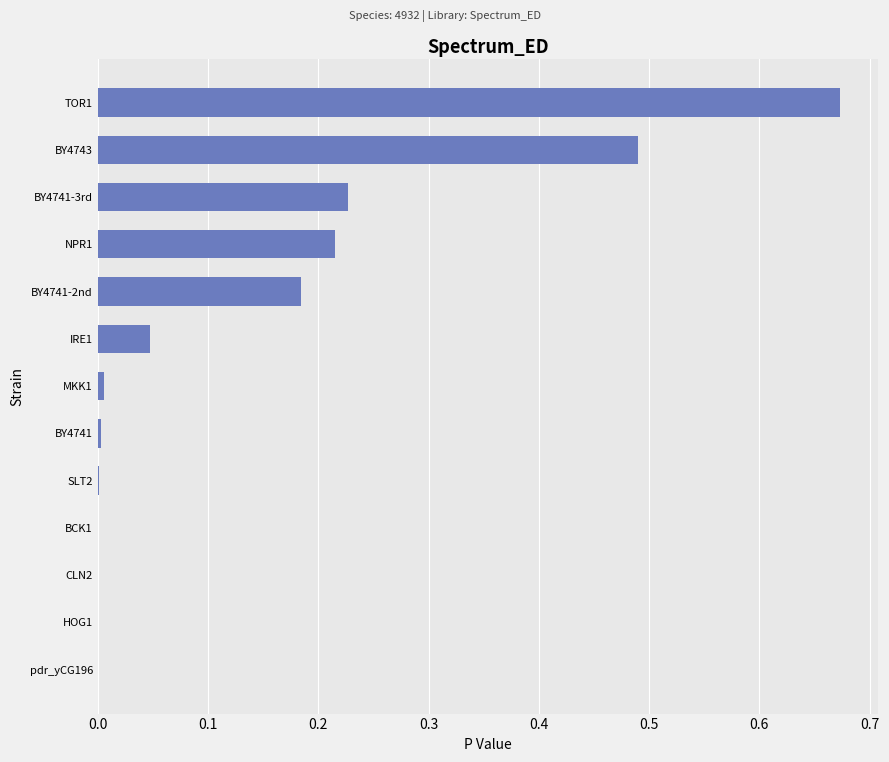

How many distinct data groups are displayed?

1